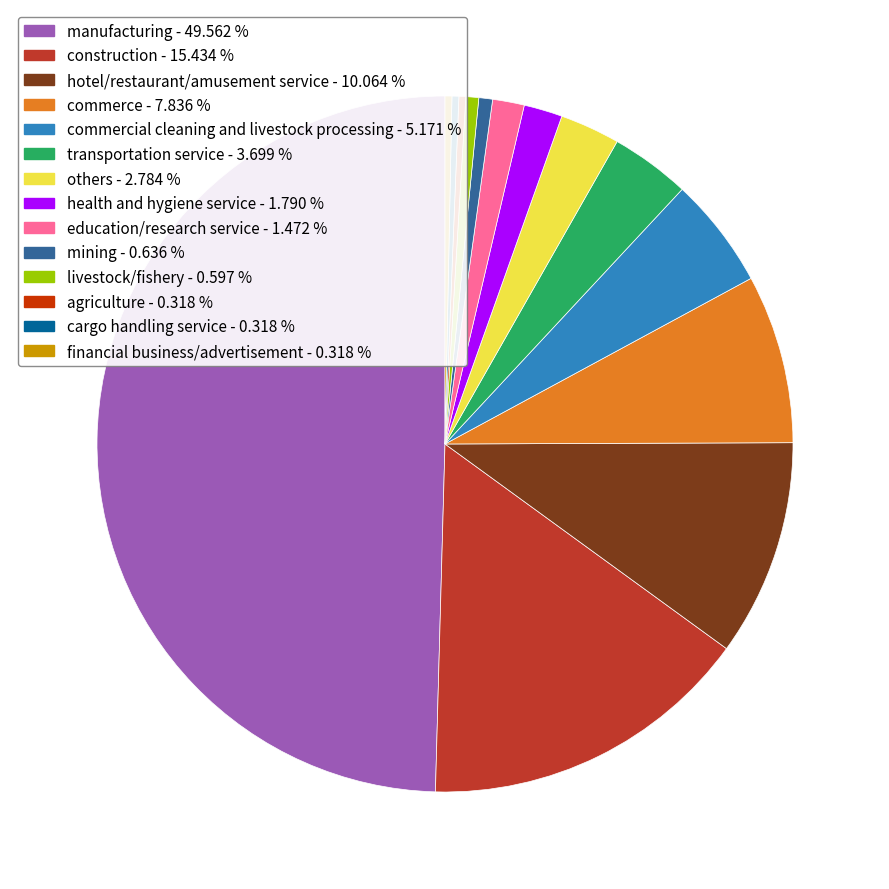

Is the sum of cargo handling service - 0.318 % and construction - 15.434 % greater than half?

No